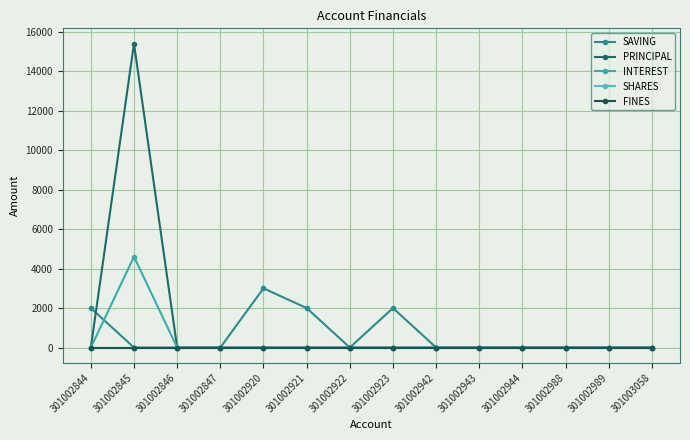

What is the difference between the maximum and minimum values in the SAVING series?

3000